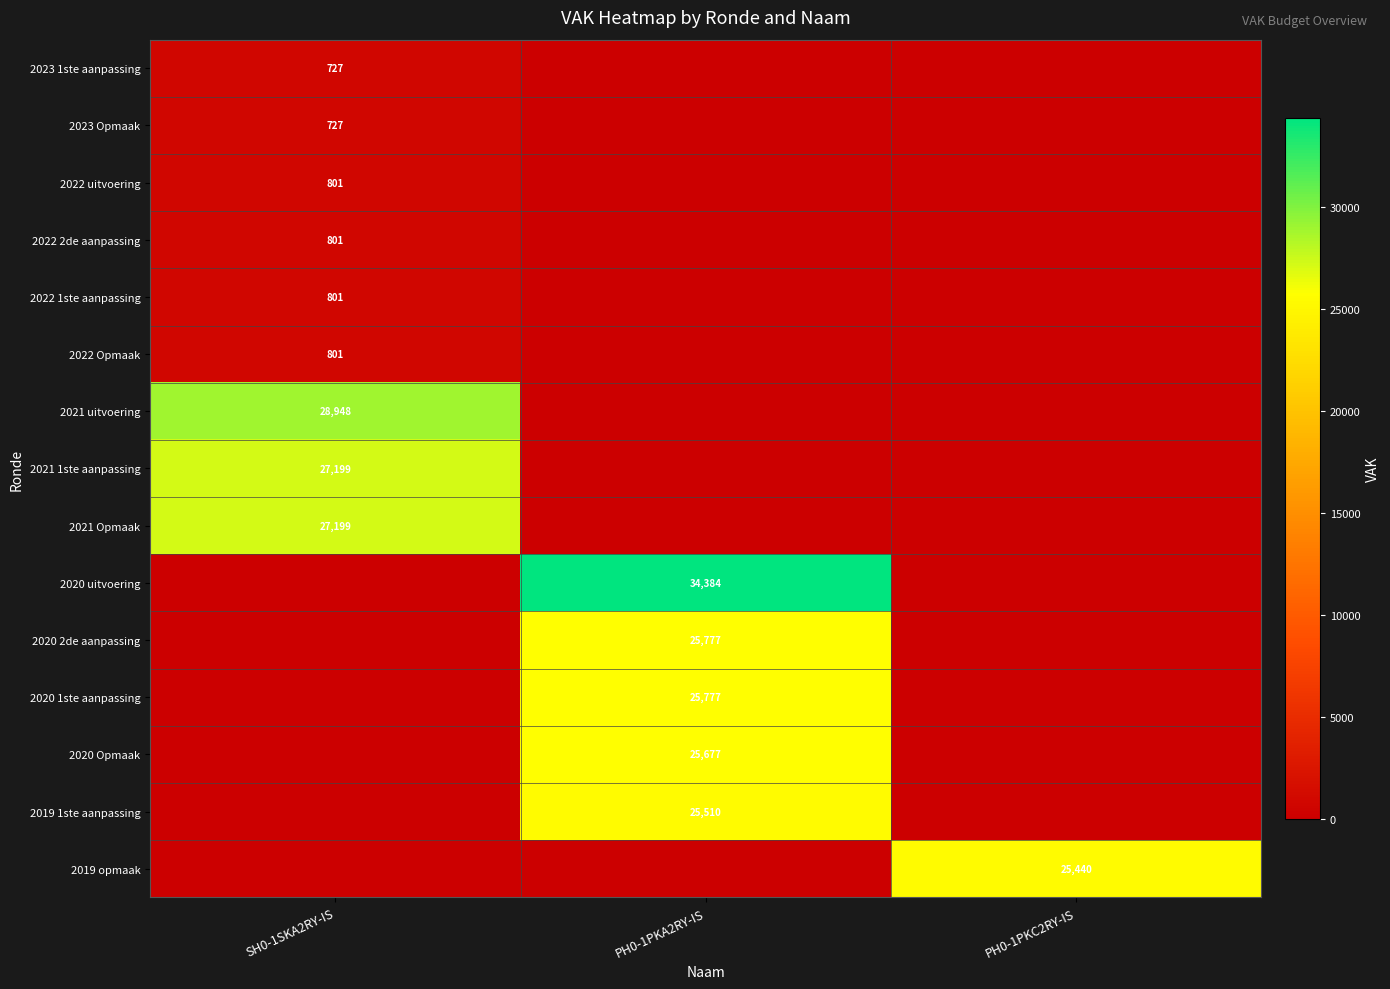

What is the difference between the highest and lowest values at PH0-1PKC2RY-IS?

25440